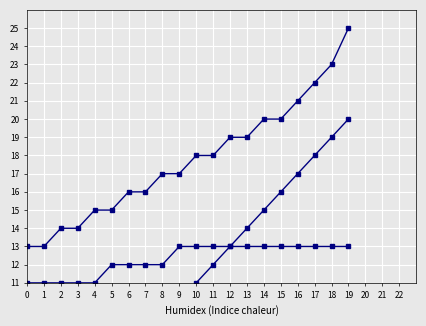

True or false: Student ID (scaled) and Cumulative Students cross at least once.

False